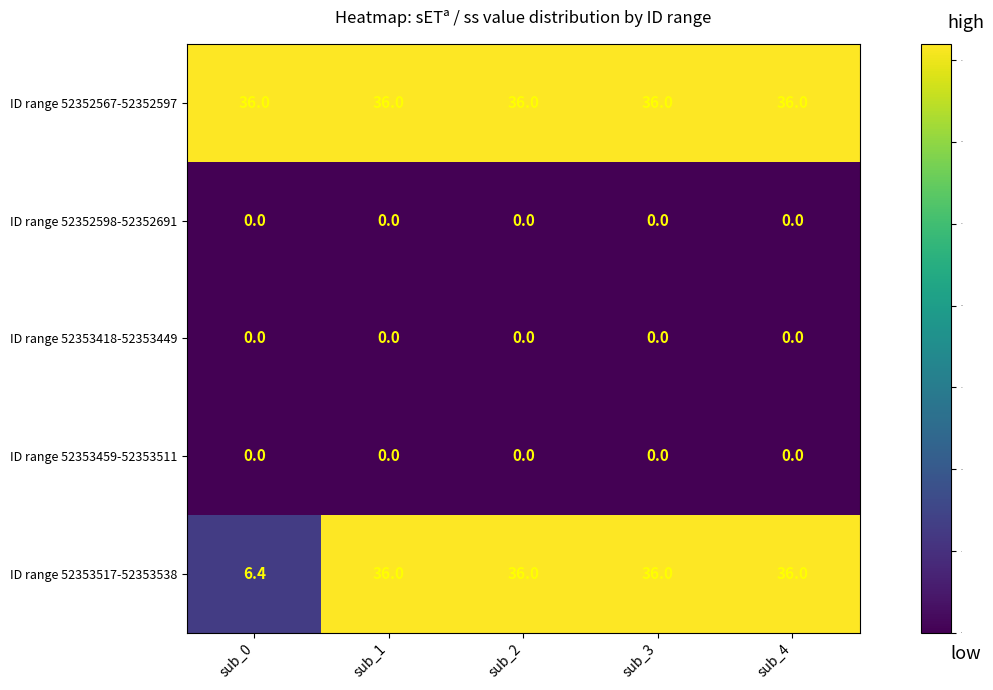

Reading left to right, transcribe all the data shown in this chart.

ID range 52352567-52352597: 36.0	36.0	36.0	36.0	36.0
ID range 52352598-52352691: 0.0	0.0	0.0	0.0	0.0
ID range 52353418-52353449: 0.0	0.0	0.0	0.0	0.0
ID range 52353459-52353511: 0.0	0.0	0.0	0.0	0.0
ID range 52353517-52353538: 6.4	36.0	36.0	36.0	36.0